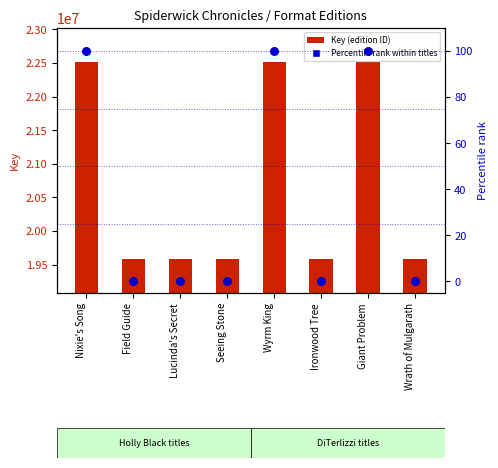

Which series reaches the minimum Y coordinate?

Percentile rank within titles